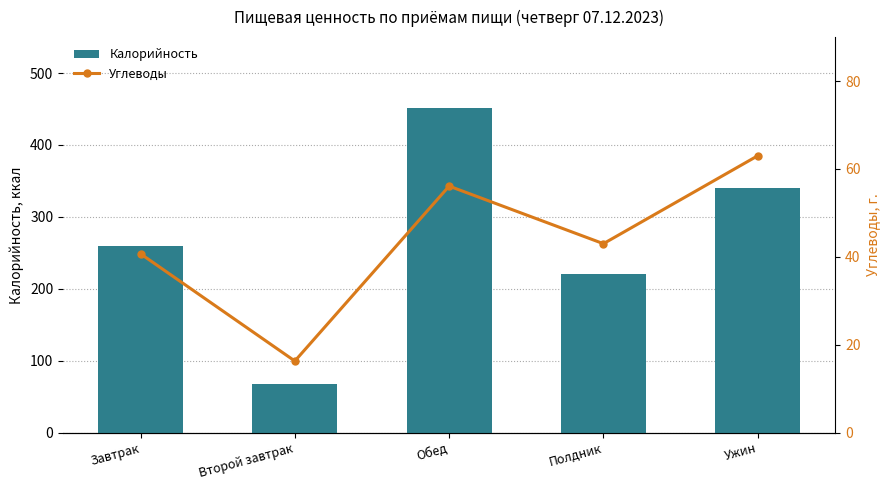

What is the difference between the highest and lowest values at Второй завтрак?

51.9